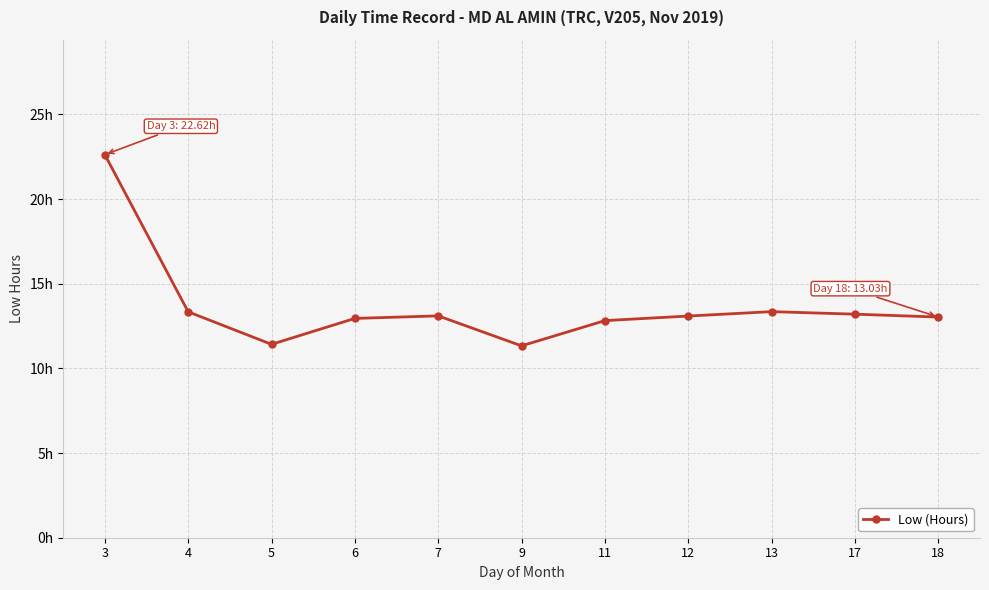

True or false: the data shows 22.5 at 18.

False